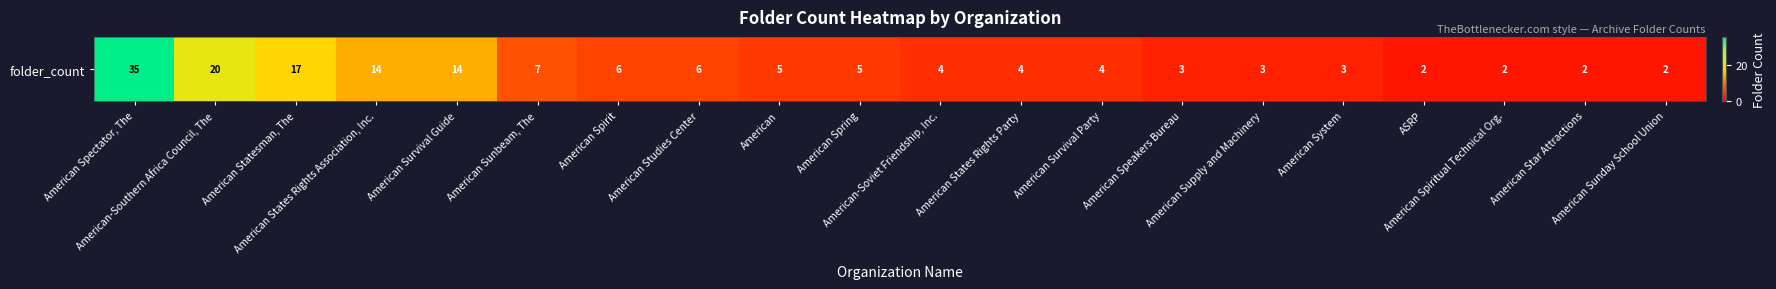

What is the ratio of the value at American Spirit to the value at American-Soviet Friendship, Inc.?

1.5